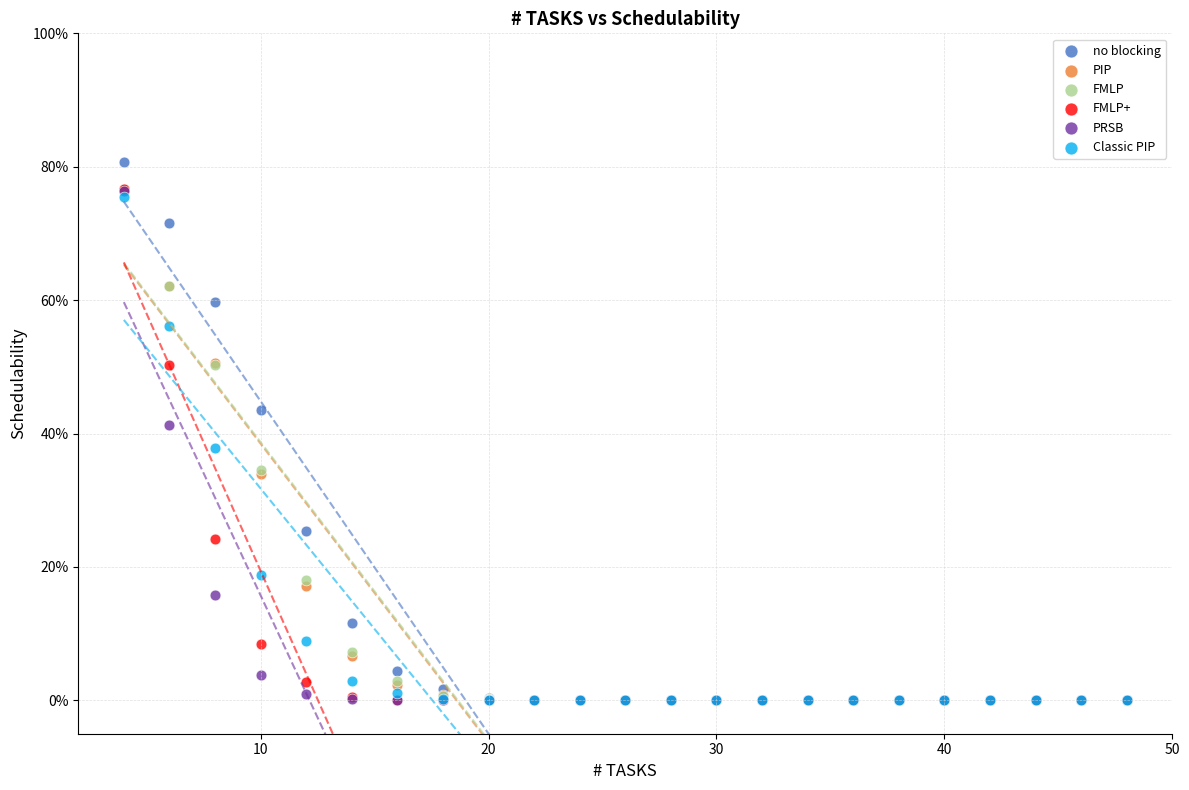

Which series reaches the maximum Y coordinate?

no blocking